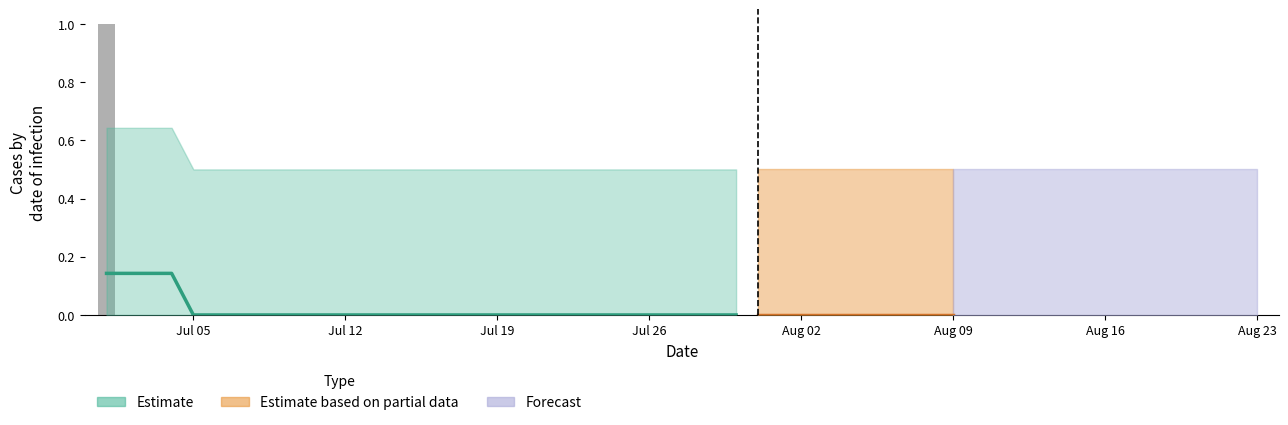

What position from the left is Jul 12?

12